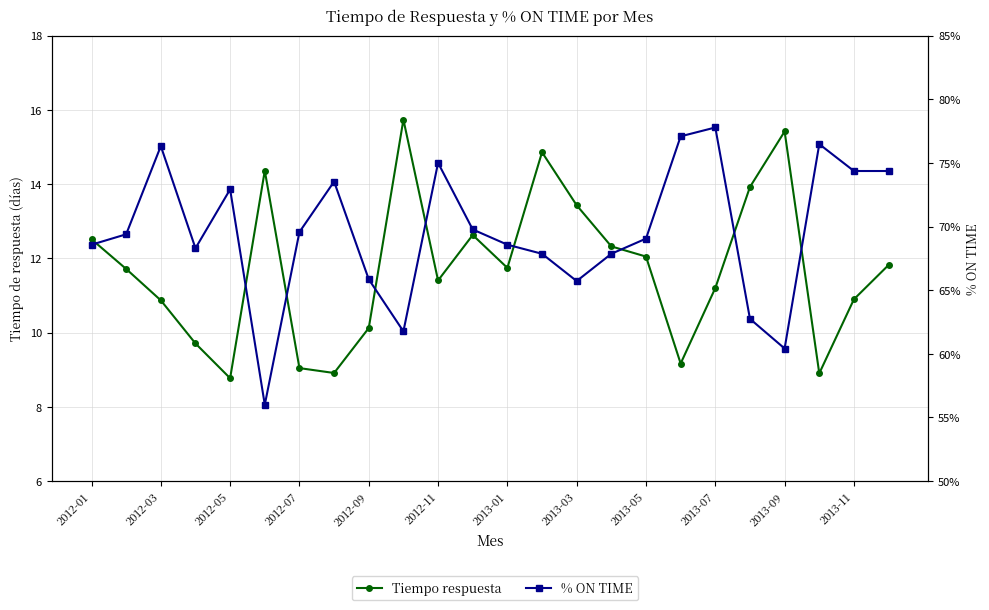

What is the difference between the maximum and minimum values in the Tiempo respuesta series?

7.0